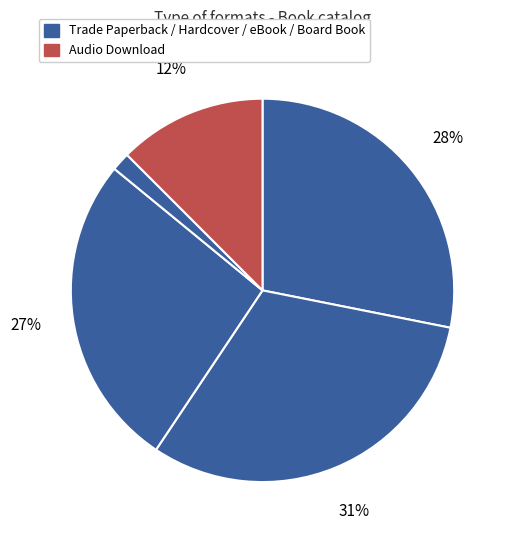

How many slices are in this pie chart?

5